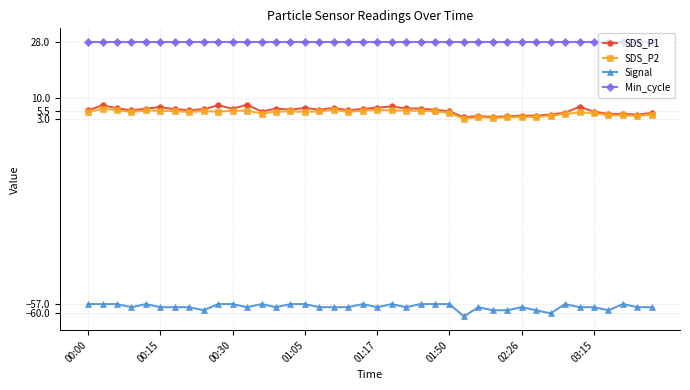

What is the minimum value for Min_cycle?

28.0